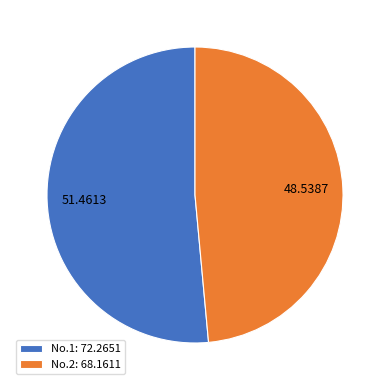

How many segments does this pie chart have?

2